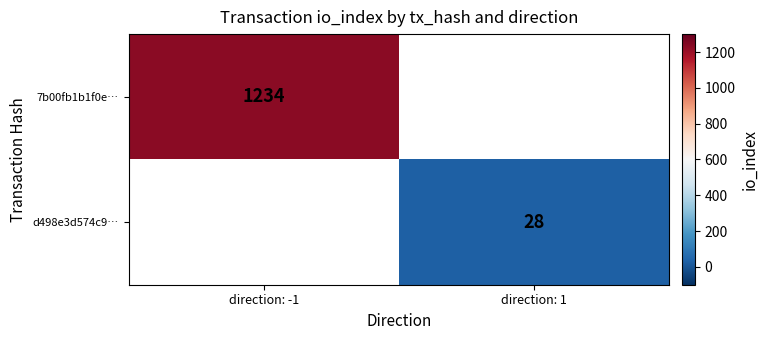

What is the greatest value displayed?

1234.0